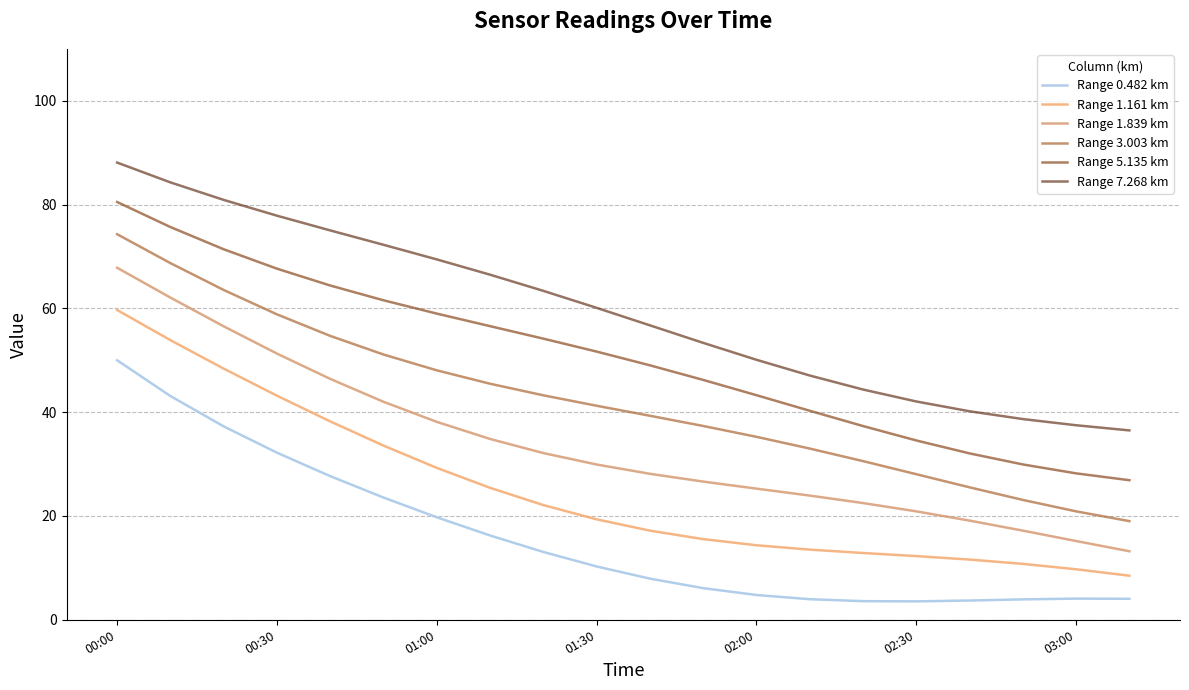

How many distinct data groups are displayed?

6